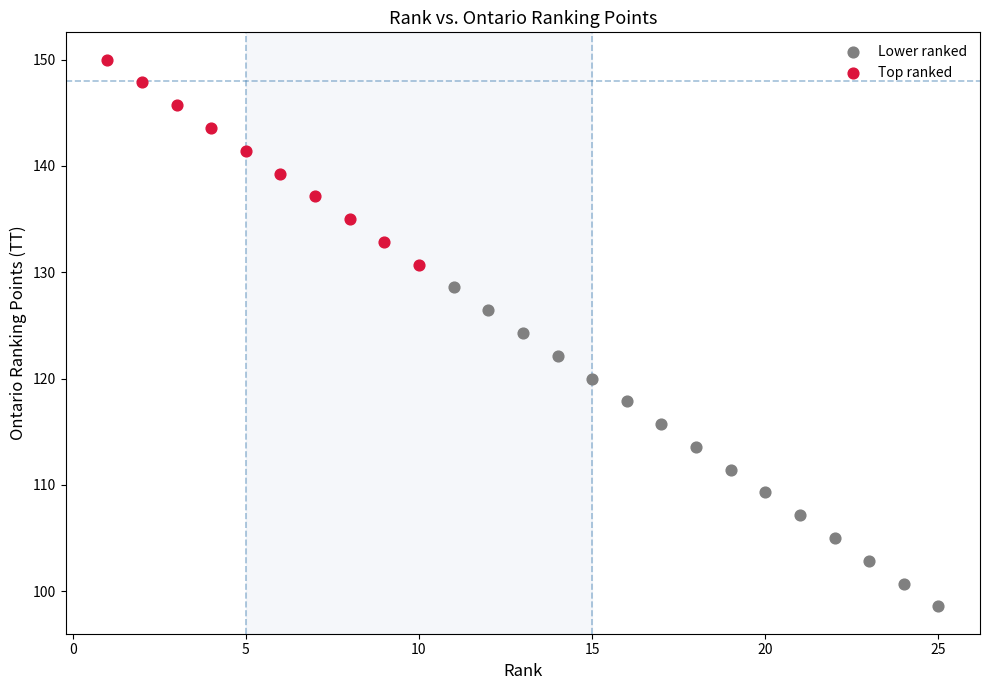

Which series has the widest spread of Y values?

Lower ranked